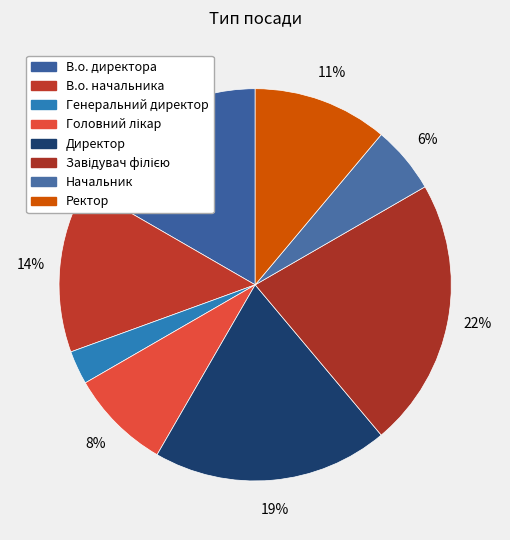

The В.о. начальника slice represents 1% of the pie. True or false?

False